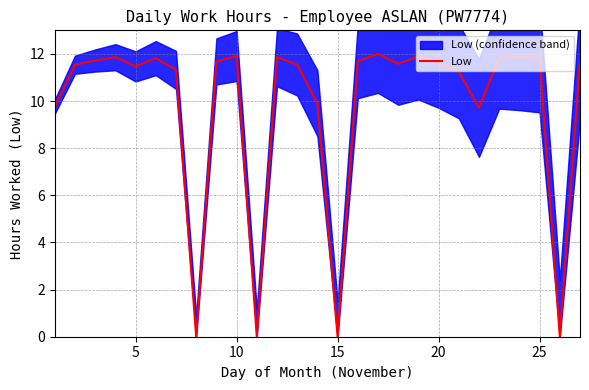

Does the chart display data point markers on the line(s)?

No